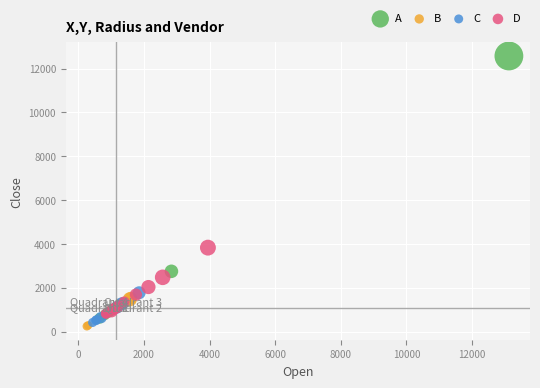

Which series contains the highest Y value?

A